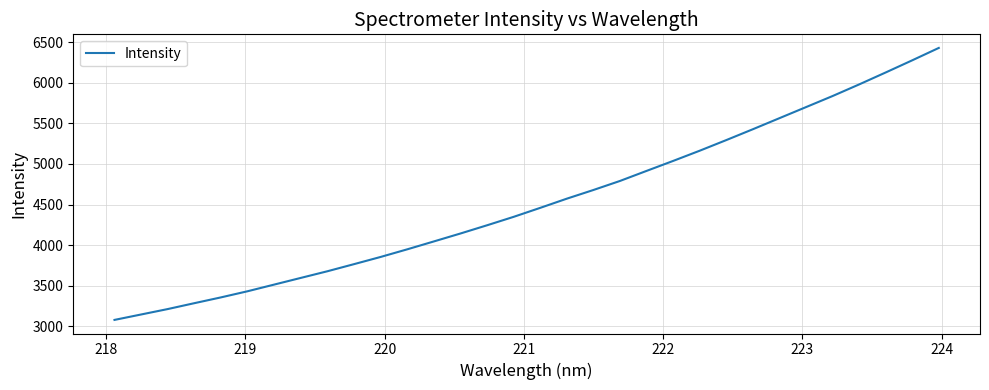

What is the difference between the maximum and minimum values?

3350.1